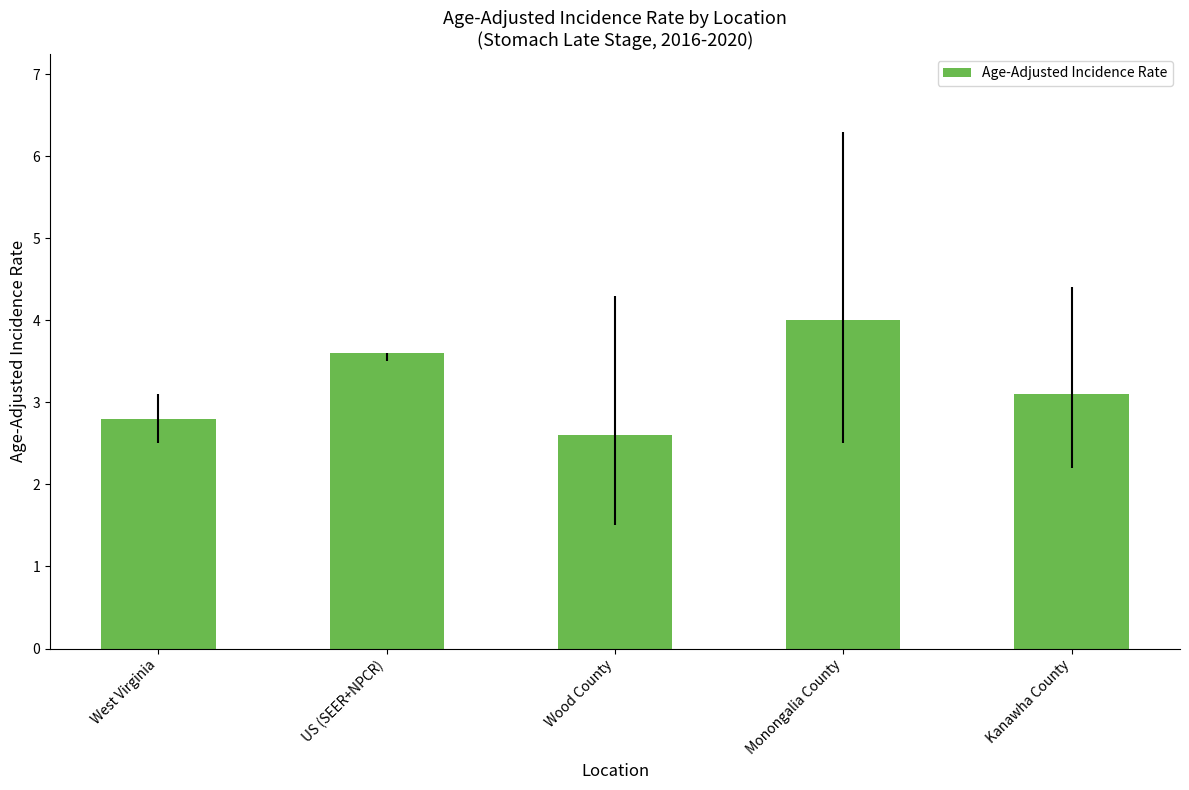

What is the change in value from US (SEER+NPCR) to Monongalia County?

+0.4